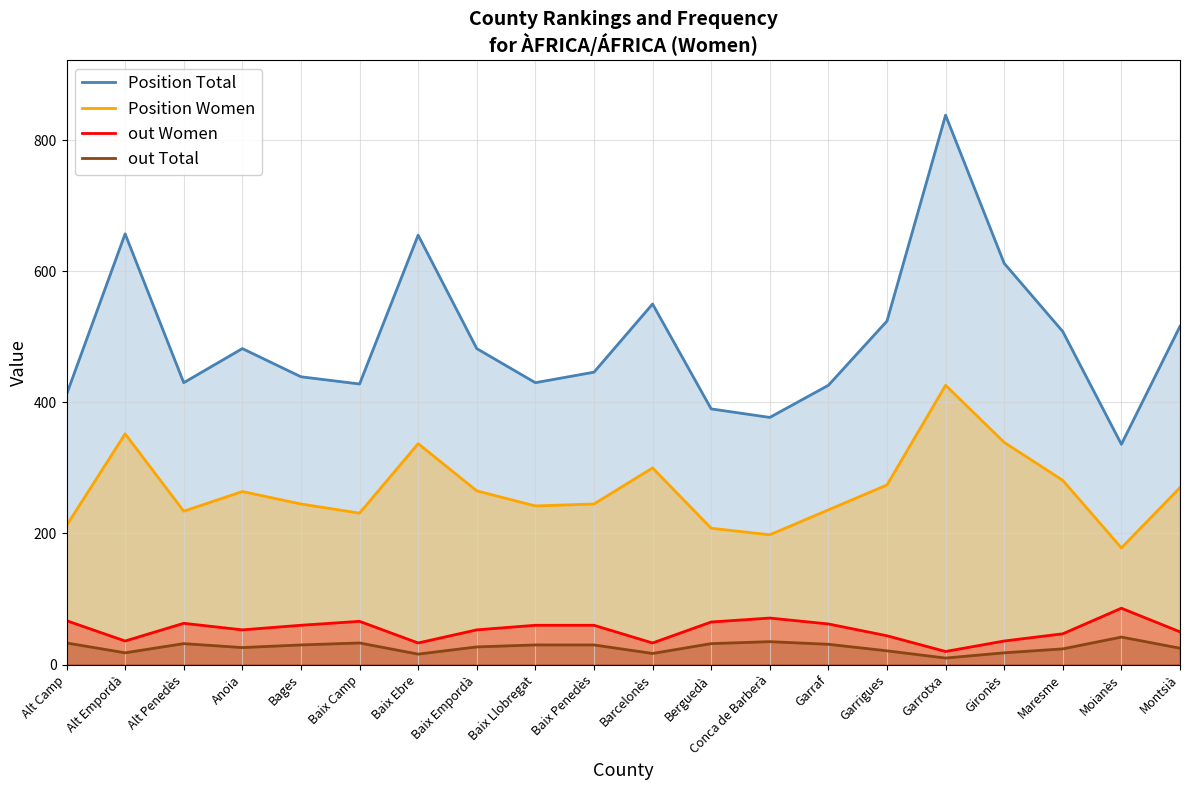

Between Baix Ebre and Berguedà, which series saw the biggest shift?

Position Total